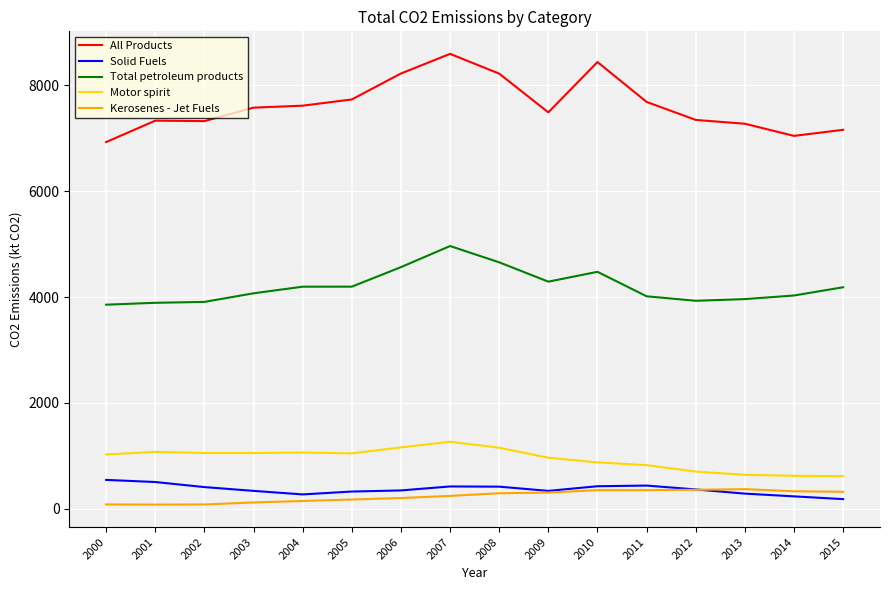

Is it true that Kerosenes - Jet Fuels equals 332.4 at 2014?

True